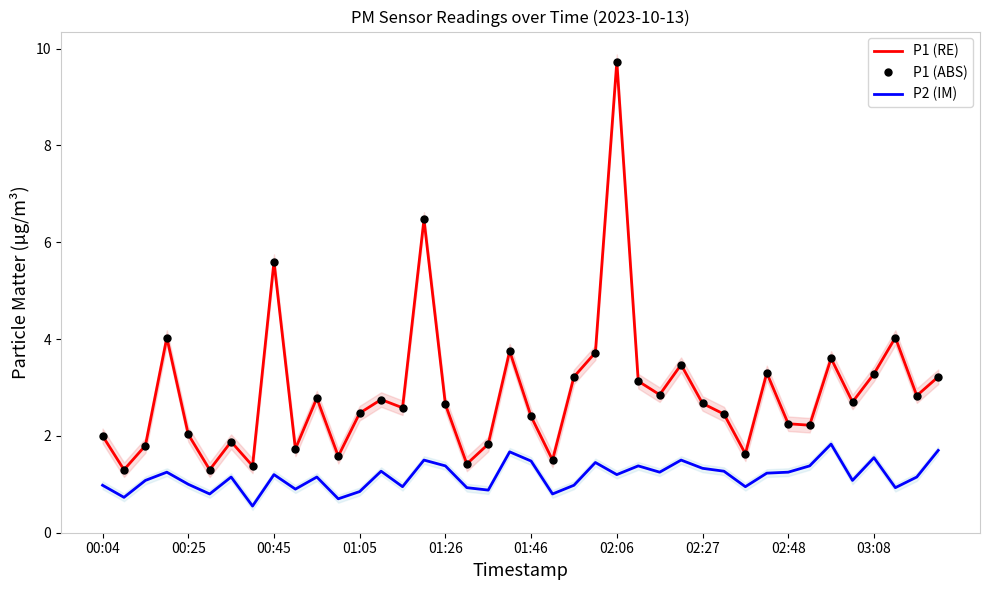

True or false: P1 (ABS) and P1 (RE) cross at least once.

False